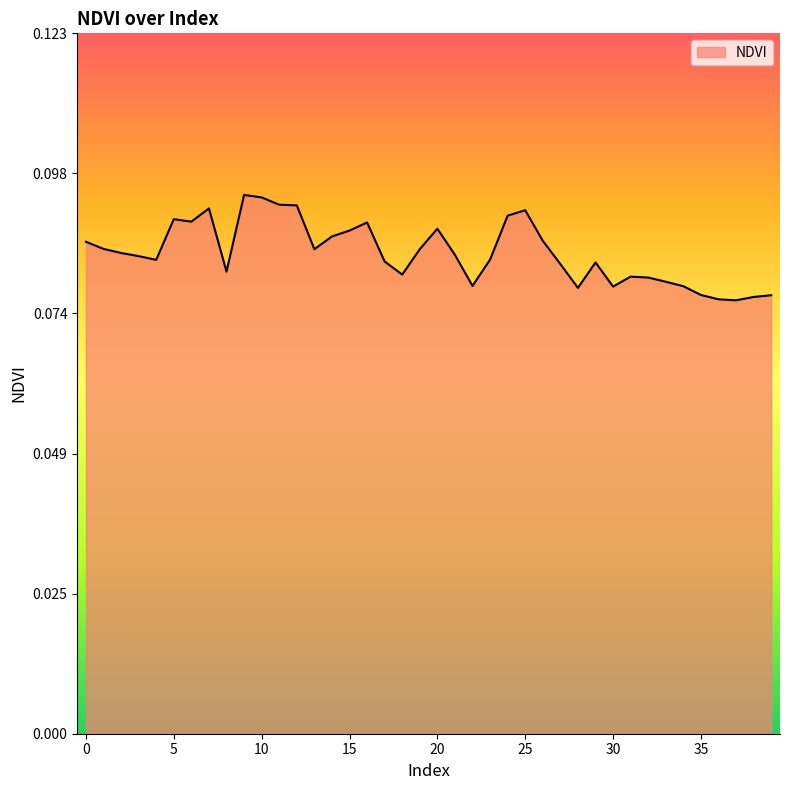

Rank the categories by value from lowest to highest.

37, 36, 38, 39, 35, 28, 30, 34, 22, 33, 32, 31, 18, 8, 27, 29, 17, 4, 23, 3, 21, 2, 13, 19, 1, 0, 26, 14, 15, 20, 16, 6, 5, 24, 25, 7, 12, 11, 10, 9